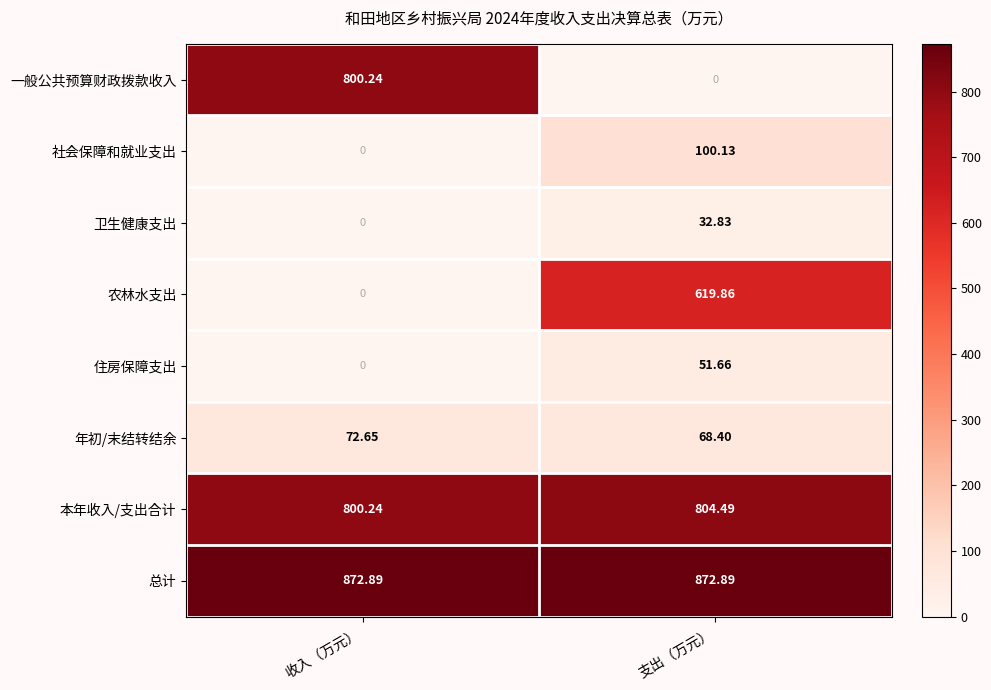

List the series in order of their peak value, highest first.

总计, 本年收入/支出合计, 一般公共预算财政拨款收入, 农林水支出, 社会保障和就业支出, 年初/末结转结余, 住房保障支出, 卫生健康支出